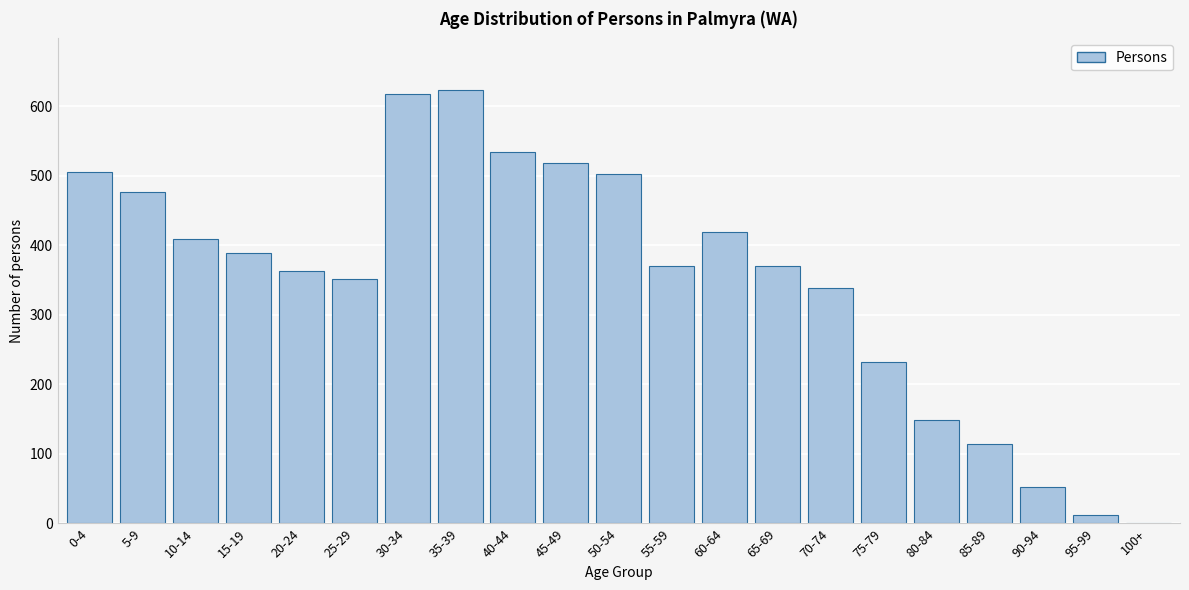

Reading right to left, what are all the values shown in this chart?

100+=0	95-99=12	90-94=53	85-89=115	80-84=149	75-79=233	70-74=339	65-69=371	60-64=419	55-59=371	50-54=502	45-49=519	40-44=535	35-39=623	30-34=618	25-29=352	20-24=363	15-19=389	10-14=409	5-9=477	0-4=506